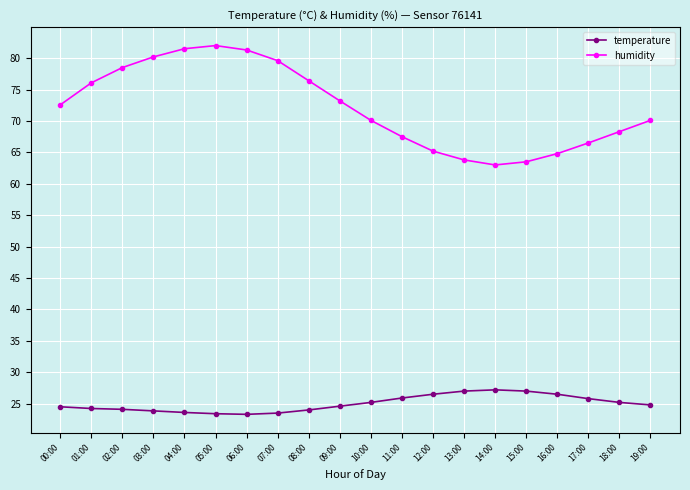

Where does the humidity series first go above 72?

00:00